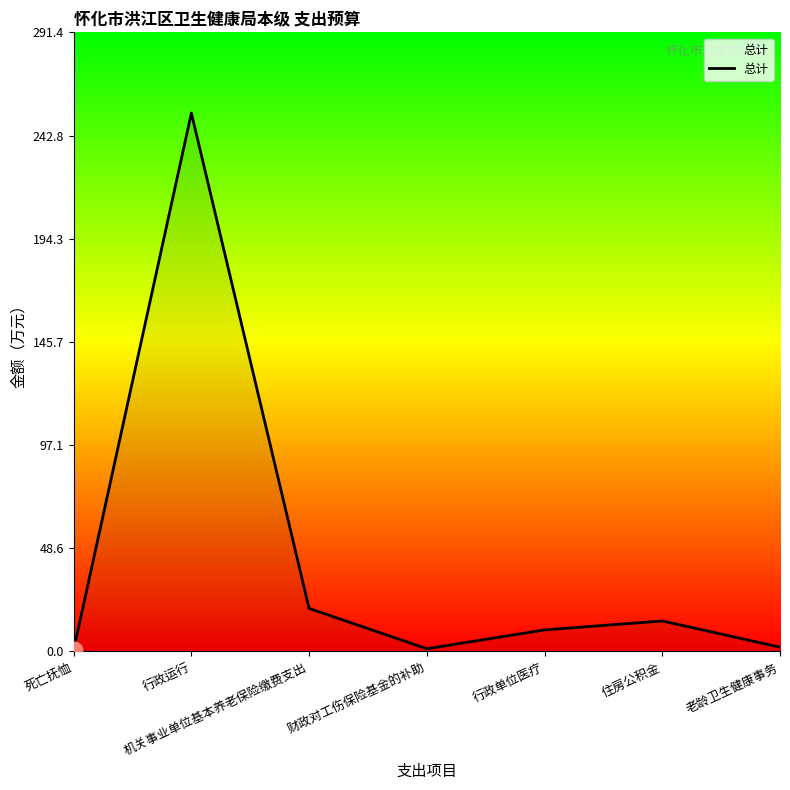

True or false: the data shows 253.4 at 行政运行.

True